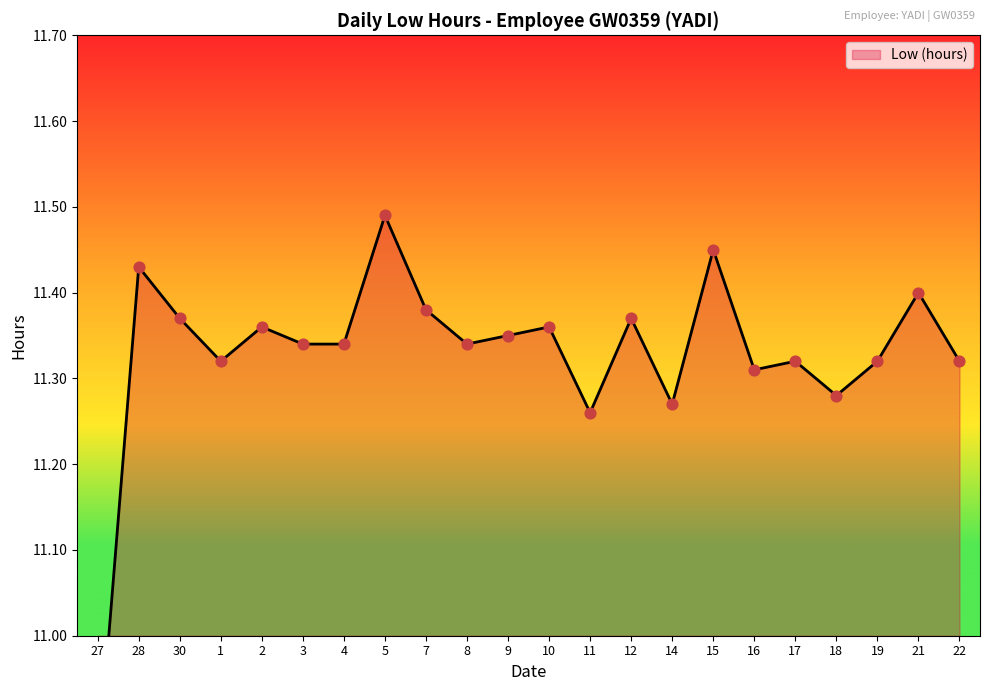

Between 14 and 16, which is larger?

16